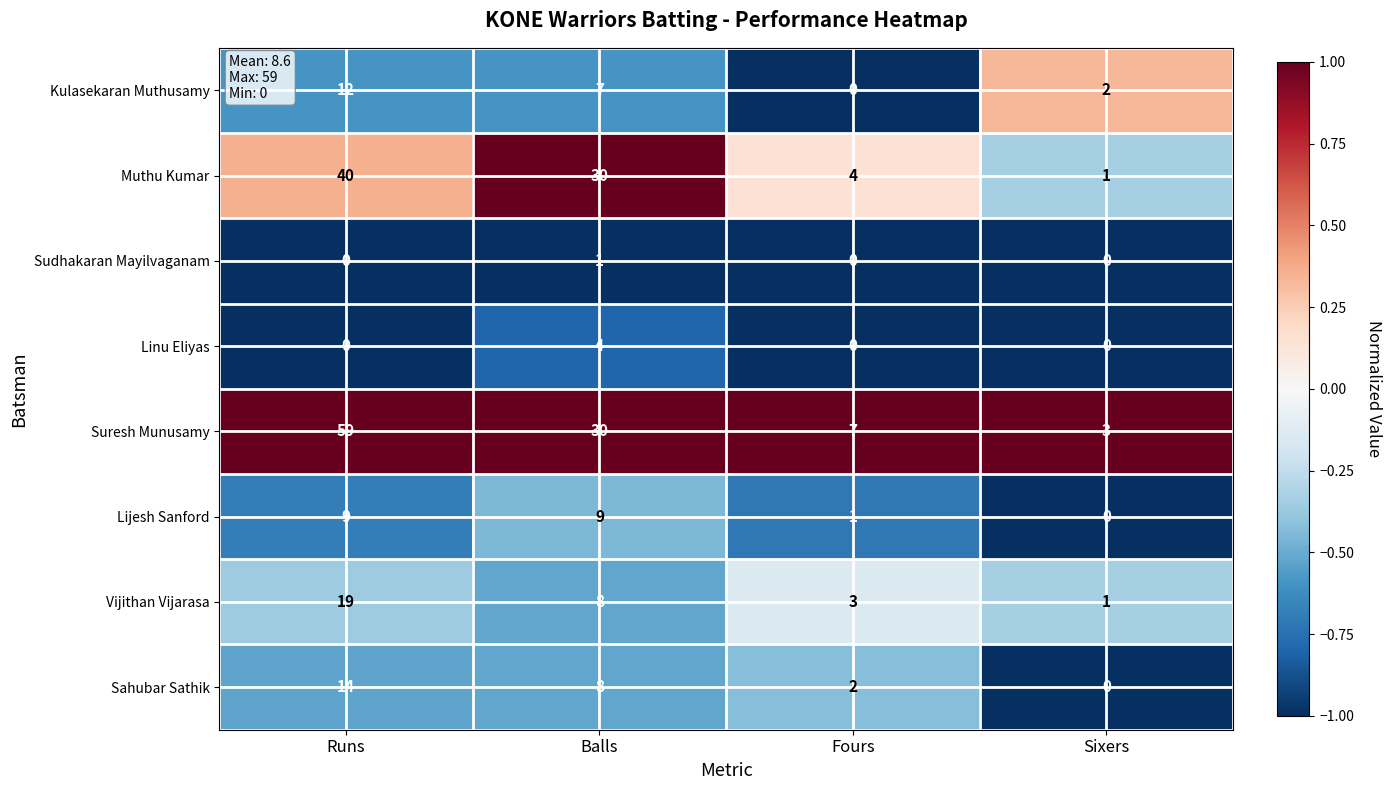

Rank the categories by Suresh Munusamy value from highest to lowest.

Runs, Balls, Fours, Sixers